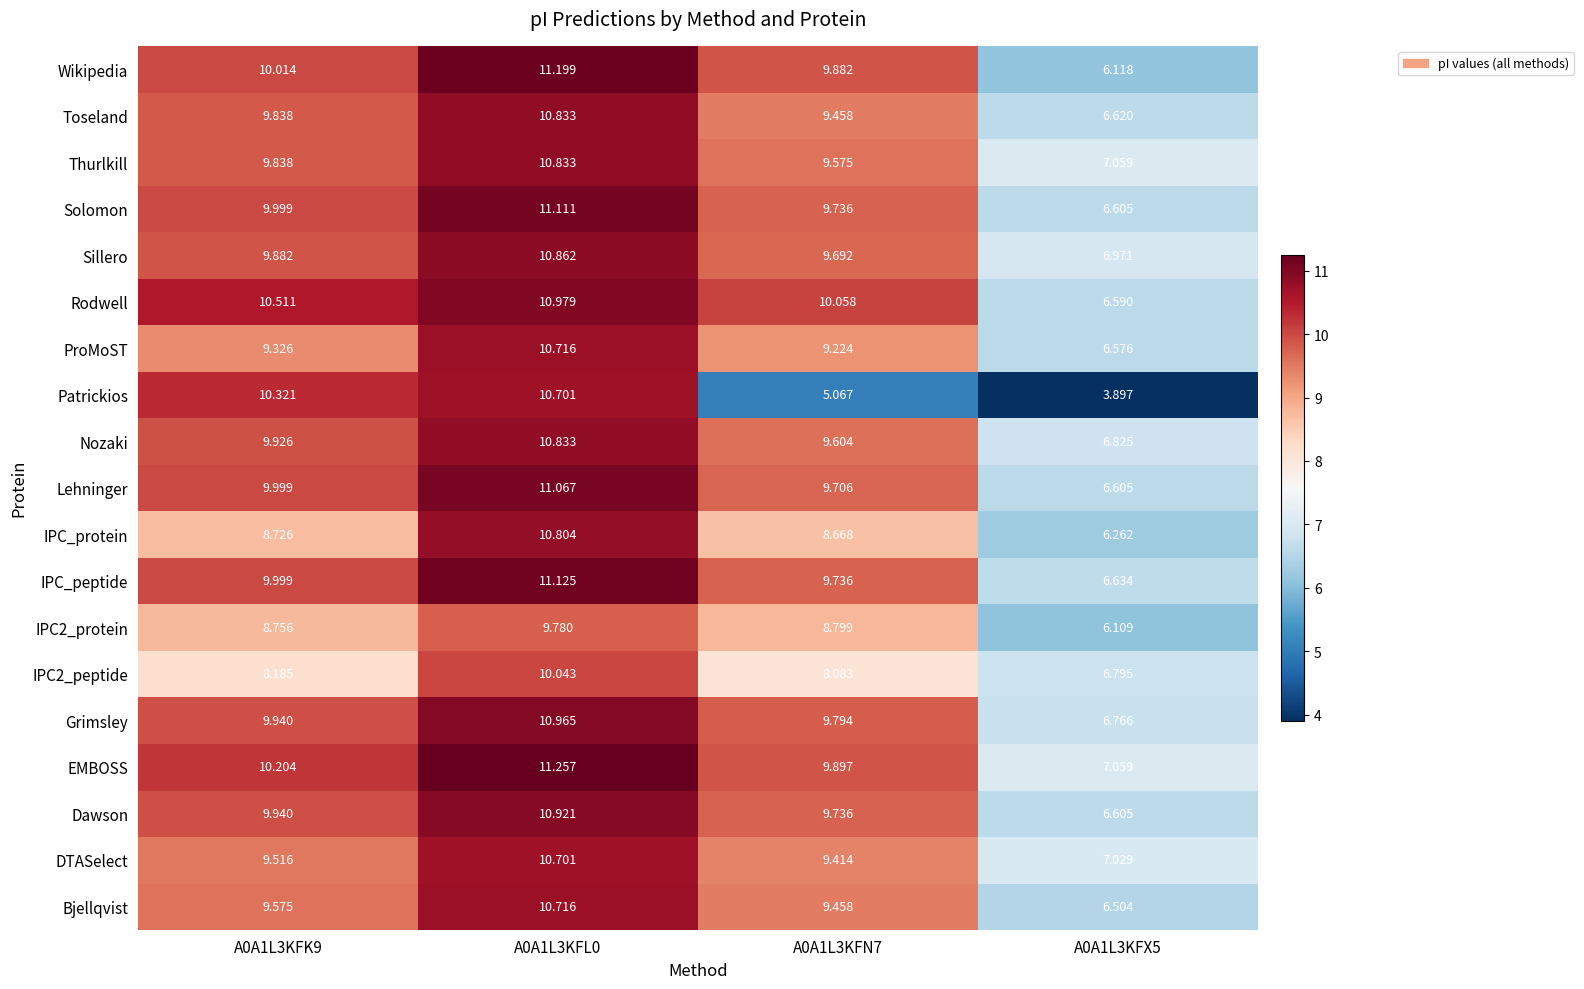

Which series has the largest total across all categories?

EMBOSS